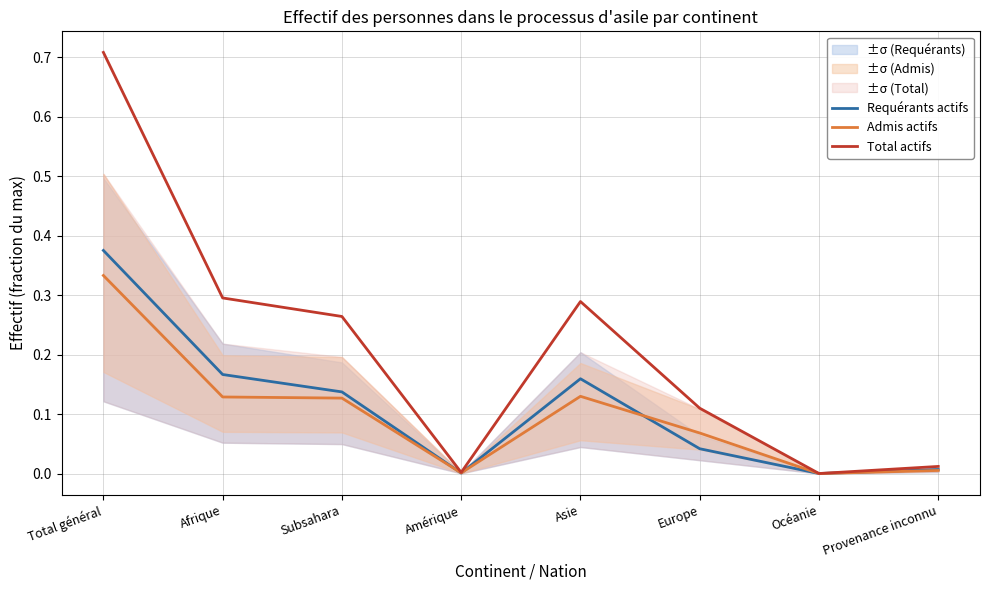

True or false: Total actifs has a value of 0.3 at Subsahara.

True